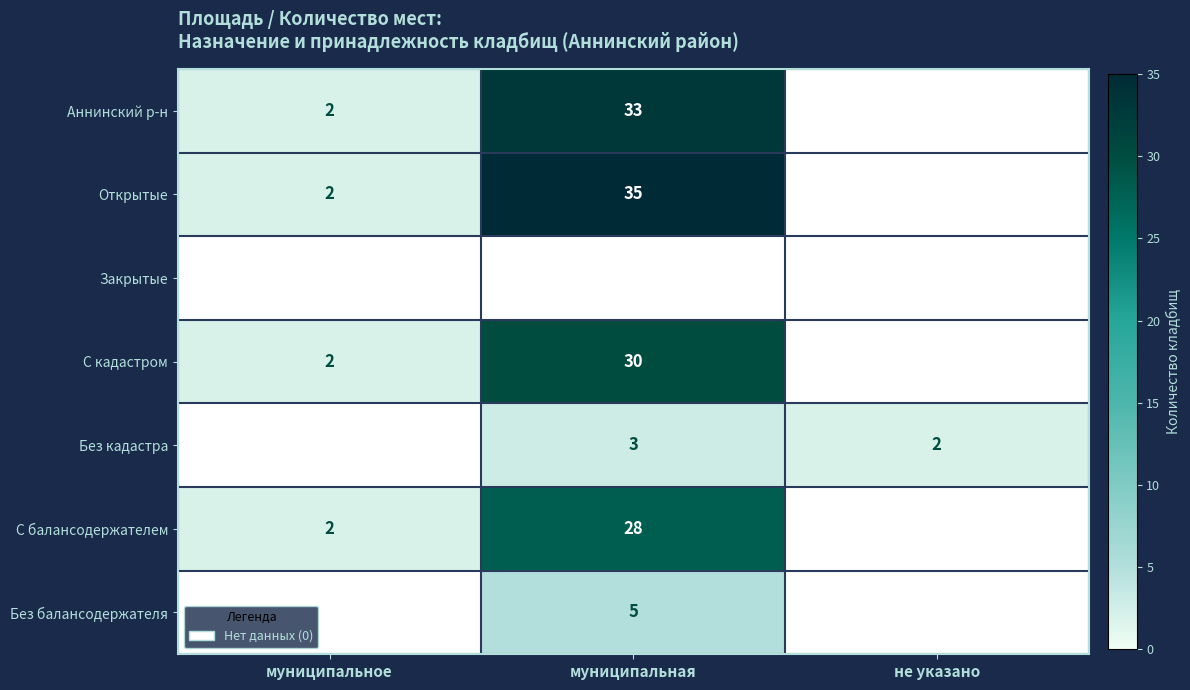

True or false: Без кадастра has a value of 1 at муниципальная.

False